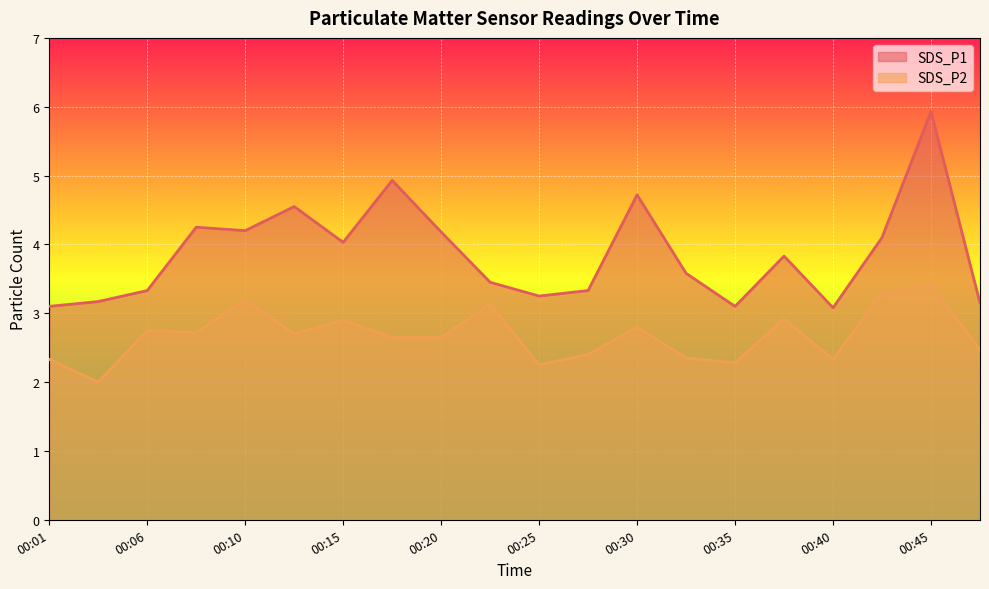

What is the spread (max minus min) of values at 00:01?

0.8